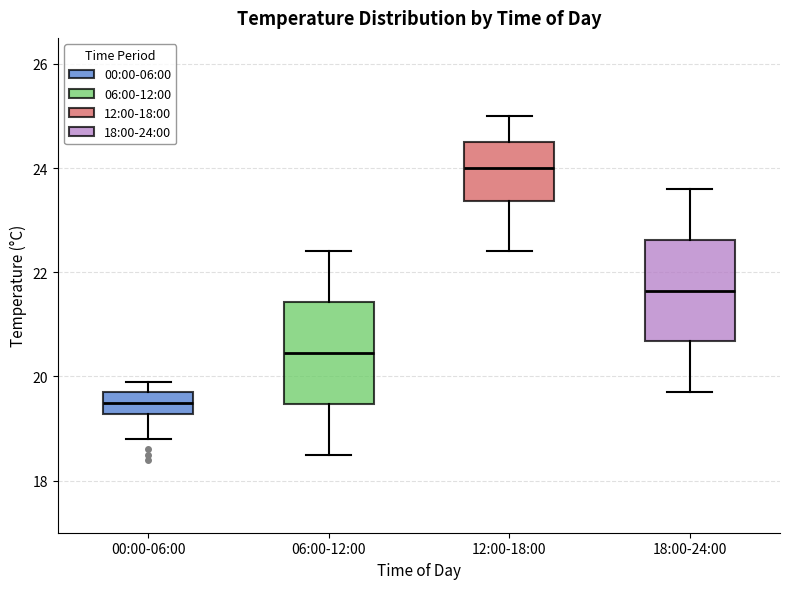

Reading left to right, transcribe this box plot: for each box, give where its median line is, the range the box spans, and where its two whiskers end, as read against the y-axis. The values are not printed on the chart, so give them approximately, as read against the axis.

00:00-06:00: median 19.6, box 19.2 to 19.8, whiskers 18.8 to 20.0
06:00-12:00: median 20.4, box 19.4 to 21.4, whiskers 18.6 to 22.4
12:00-18:00: median 24.0, box 23.4 to 24.6, whiskers 22.4 to 25.0
18:00-24:00: median 21.6, box 20.6 to 22.6, whiskers 19.8 to 23.6